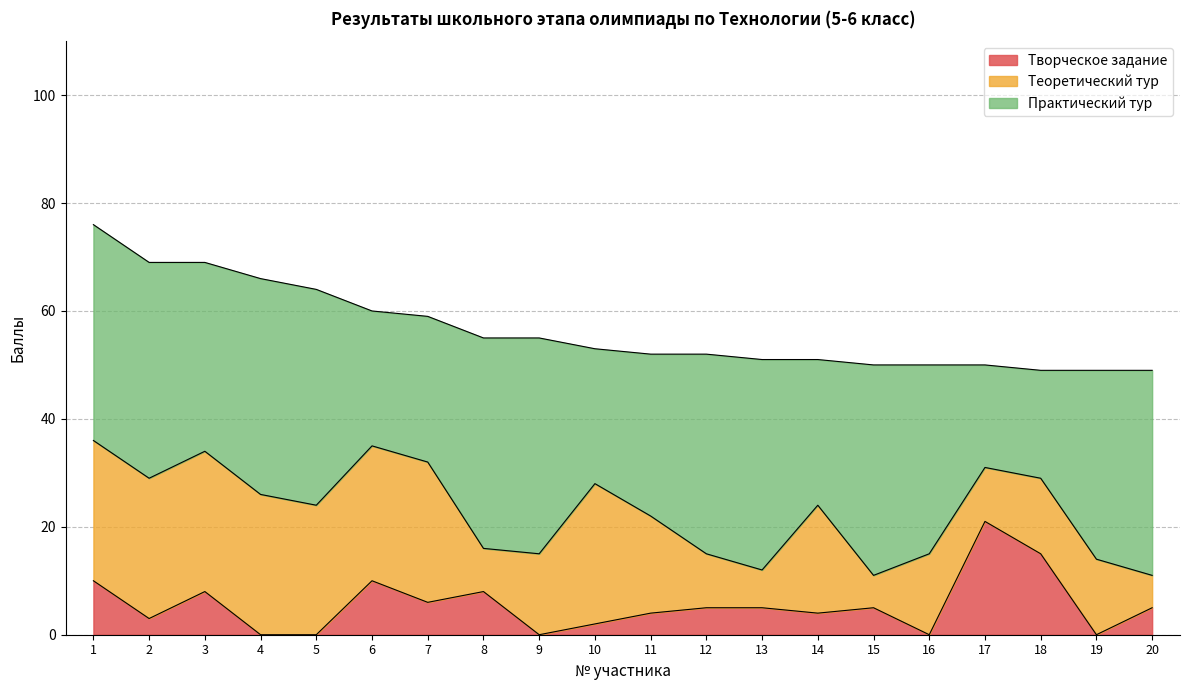

The Теоретический тур series shows 4 at 8. True or false?

False